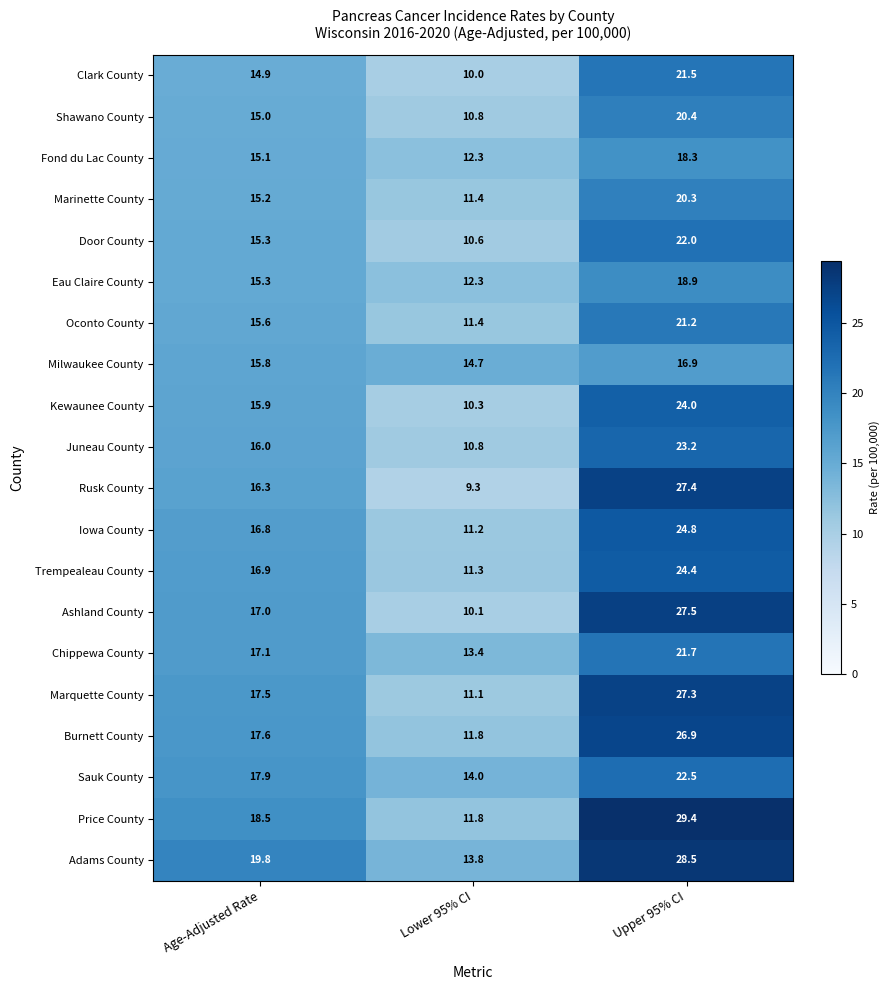

Is the value of Rusk County at Upper 95% CI greater than the value of Ashland County at Lower 95% CI?

Yes